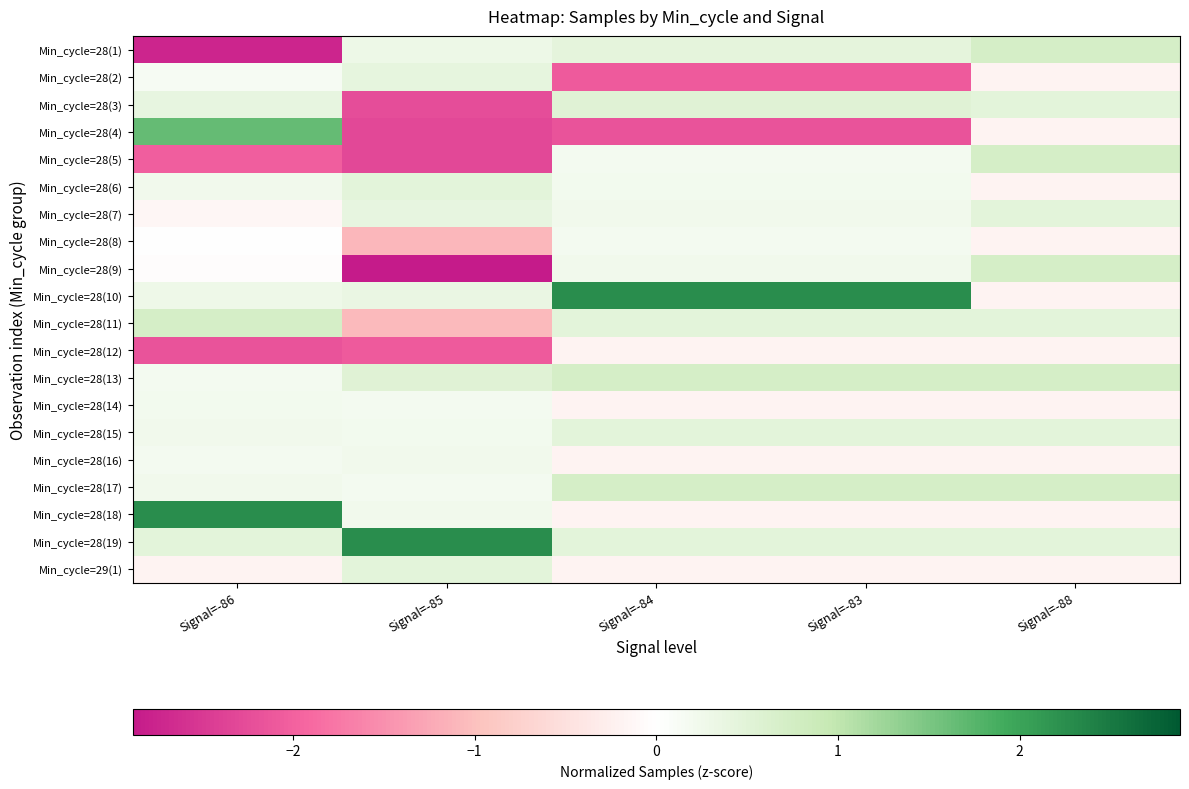

At which category does the chart reach its peak across all series?

Signal=-84